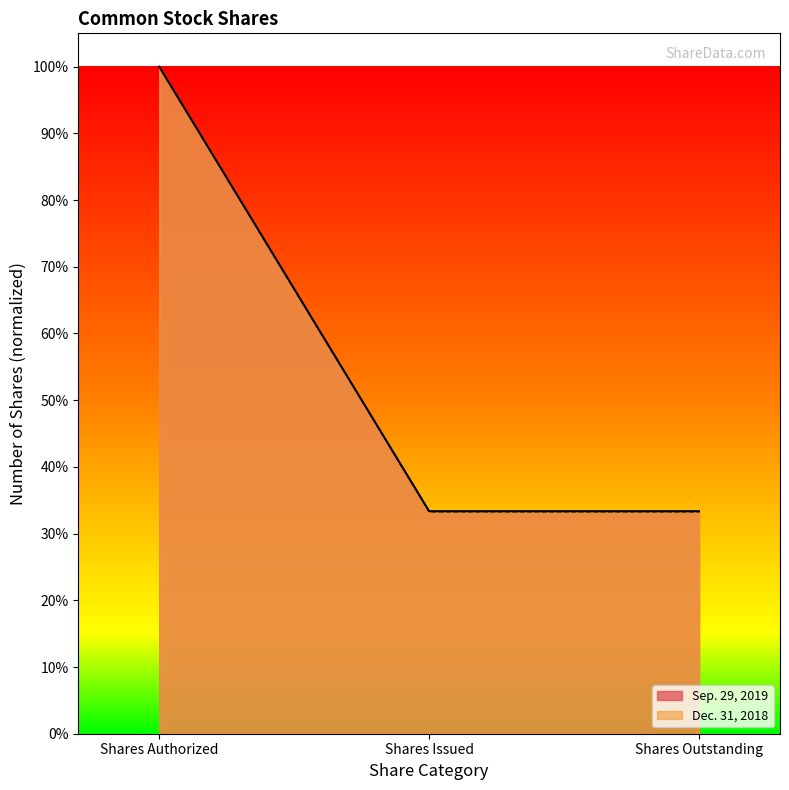

How many categories are shown in the chart?

3